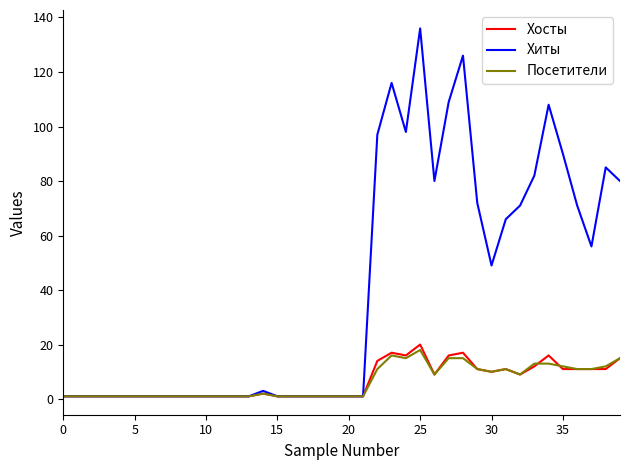

Which series has the widest spread of values?

Хиты